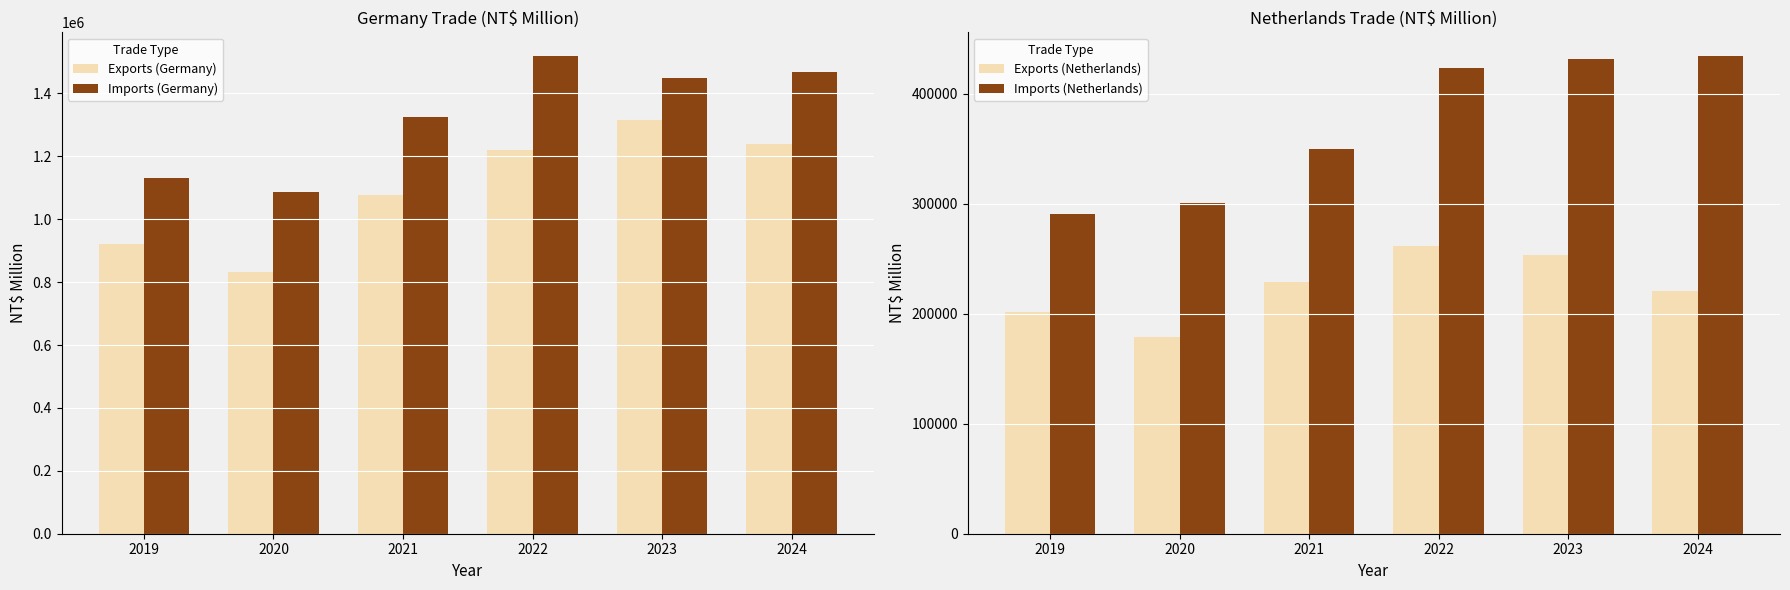

Which category has the lowest value in the Exports (Netherlands) series?

2020